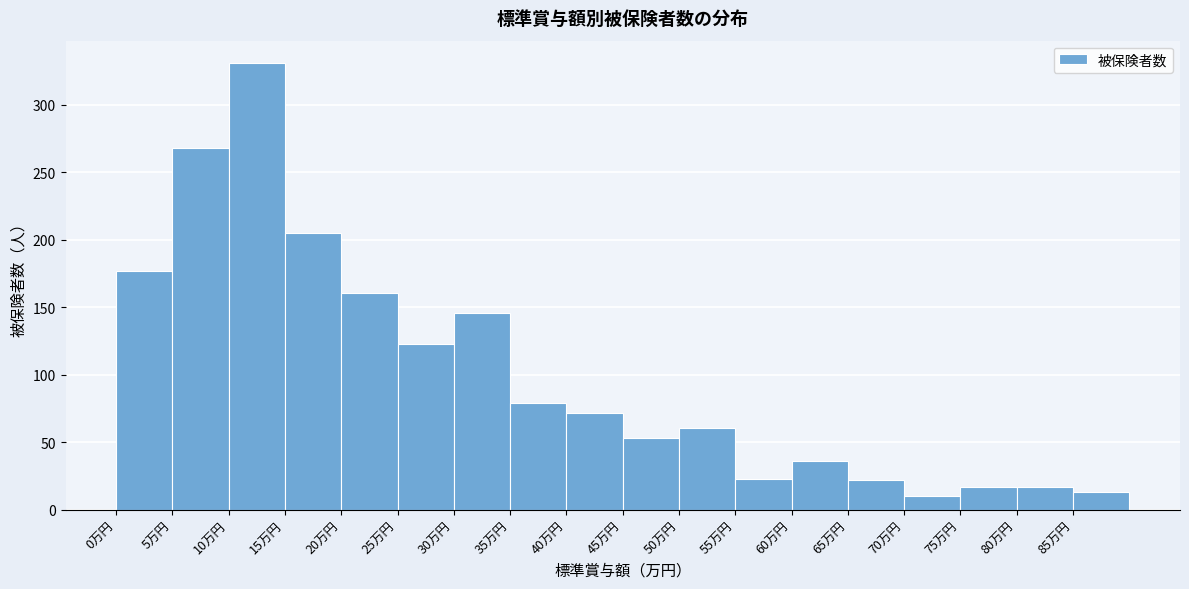

Reading left to right, transcribe this chart: for each bar, give the range it covers on the x-axis and its height. The values are not printed on the chart, so give them approximately, as read against the axis.

0 to 5: 175
5 to 10: 270
10 to 15: 330
15 to 20: 205
20 to 25: 160
25 to 30: 125
30 to 35: 145
35 to 40: 80
40 to 45: 70
45 to 50: 55
50 to 55: 60
55 to 60: 25
60 to 65: 35
65 to 70: 20
70 to 75: 10
75 to 80: 15
80 to 85: 15
85 to 90: 15